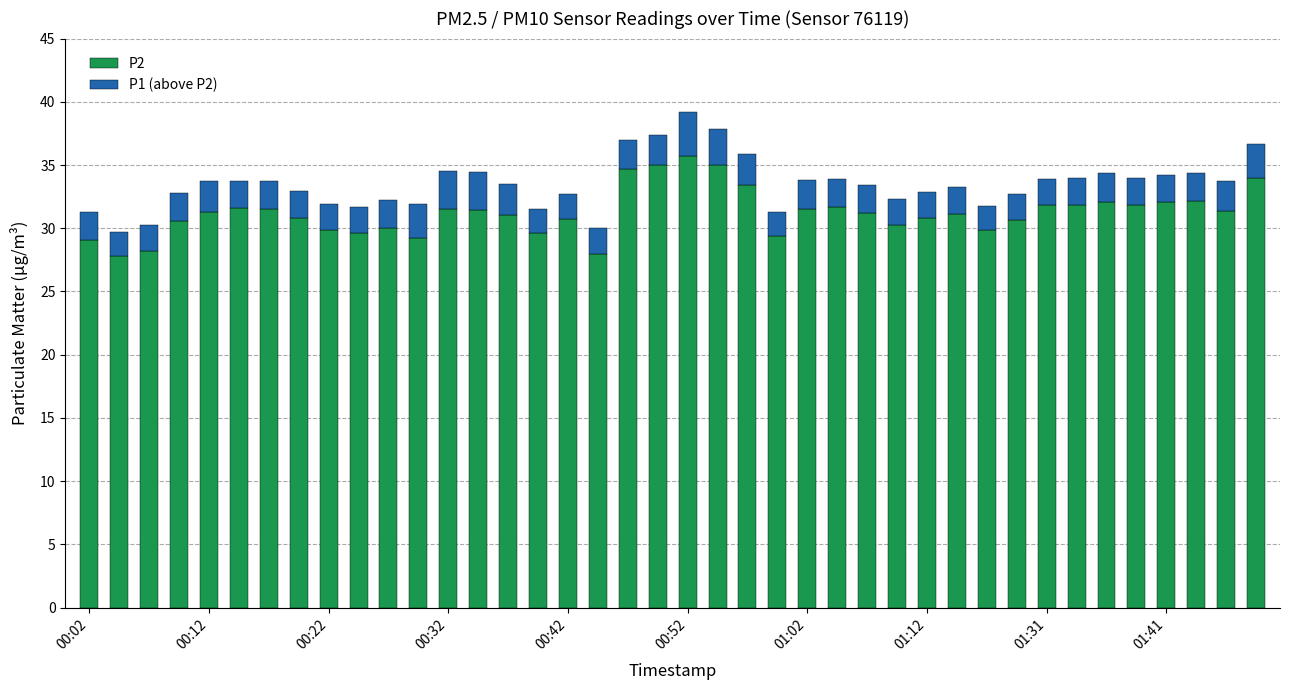

What is the highest value of the P2 series?

35.7